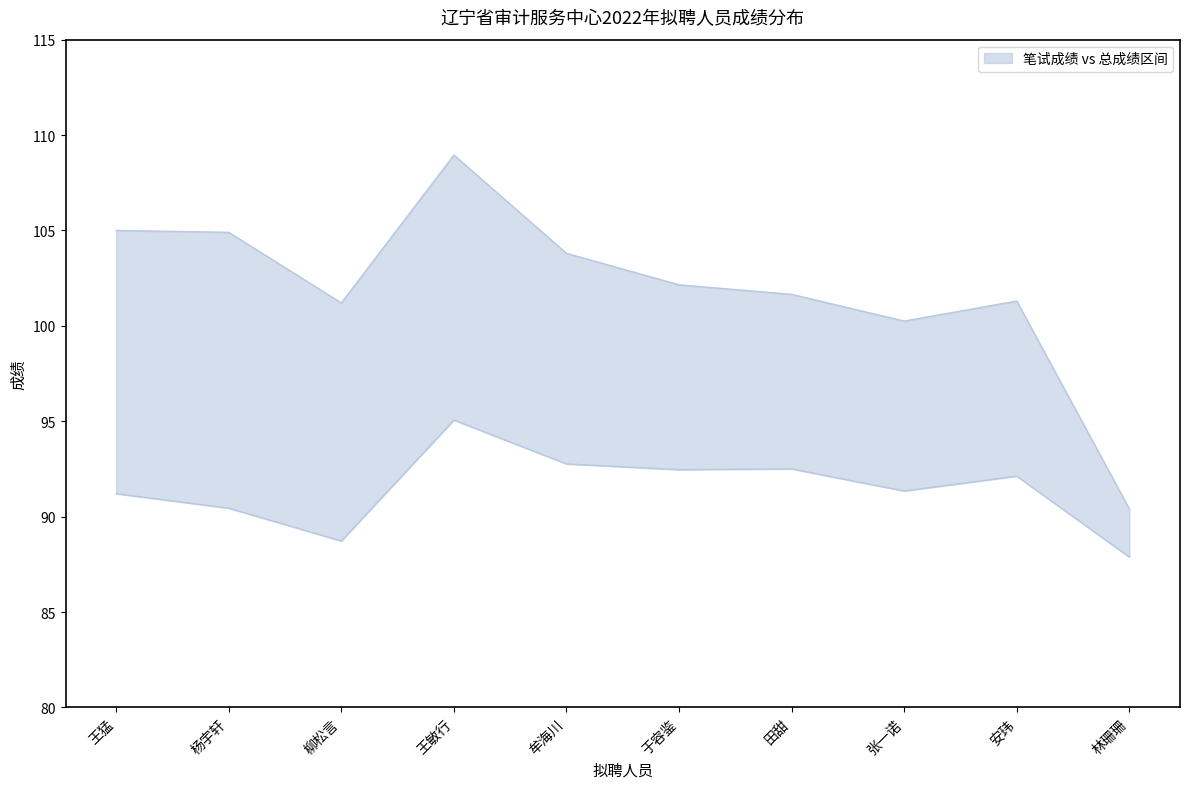

Which label corresponds to the smallest value in the chart?

林珊珊